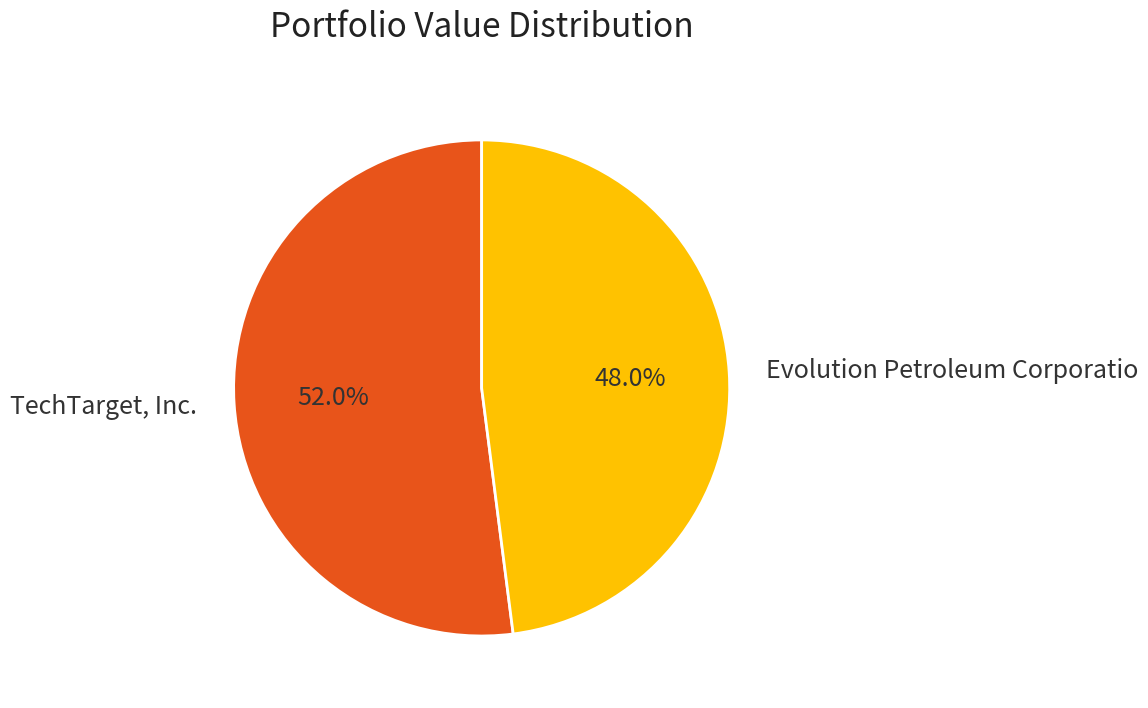

What is the smallest slice in the pie chart?

Evolution Petroleum Corporatio